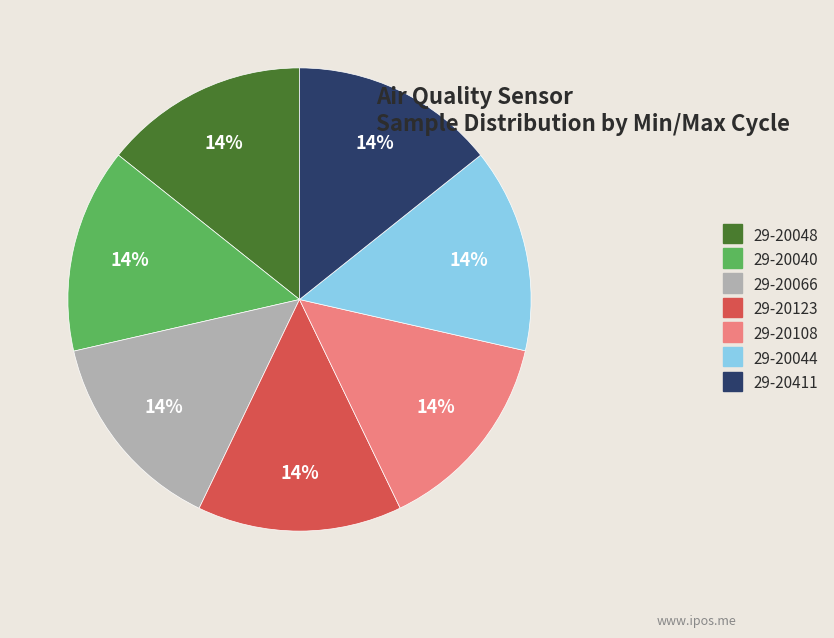

The 29-20123 slice represents 28% of the pie. True or false?

False